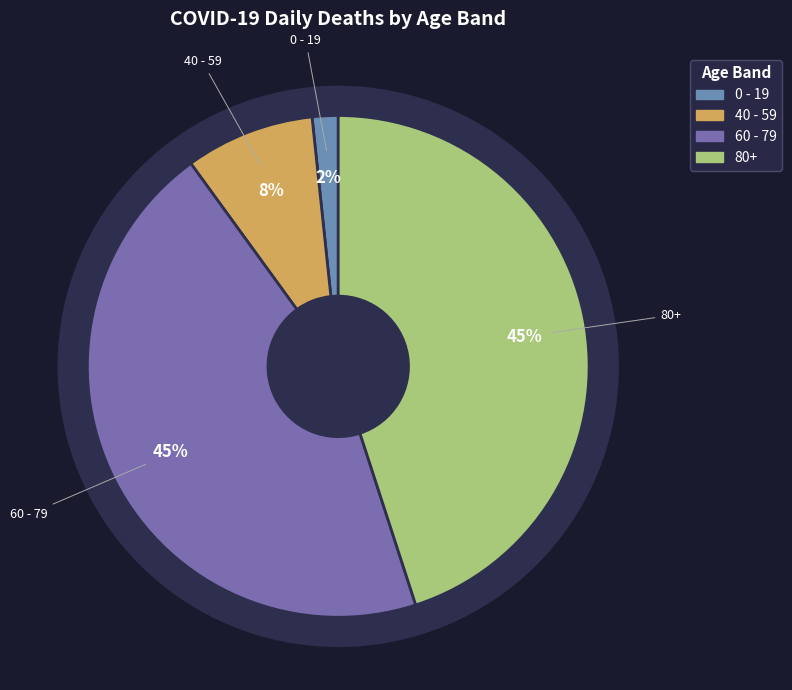

To the nearest percent, what percentage of the pie is 40 - 59?

8%